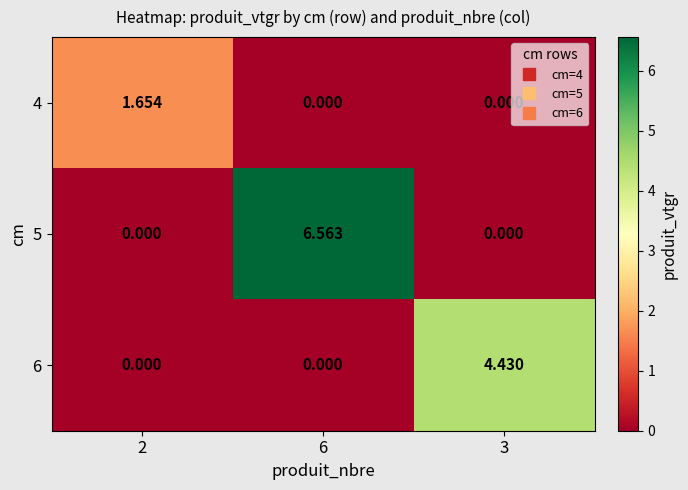

List the series in order of their overall mean, lowest first.

4, 6, 5